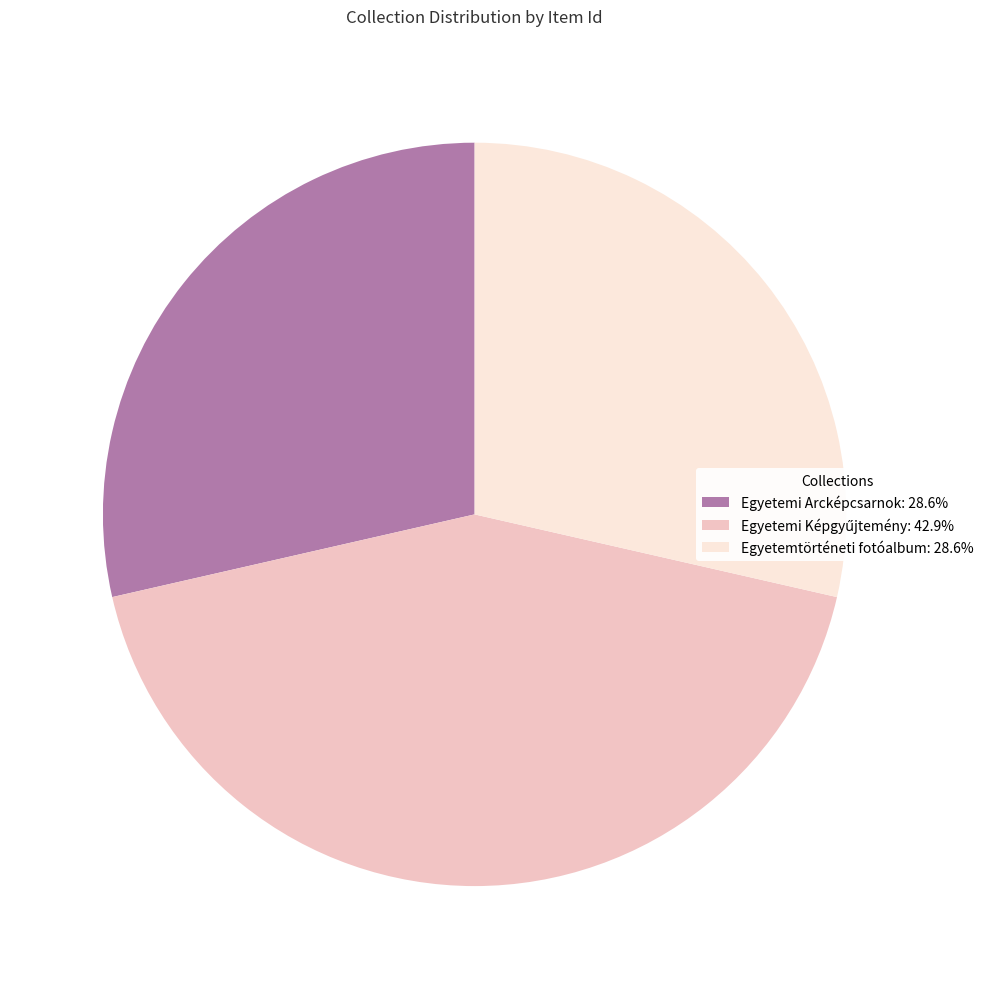

Do Egyetemi Arcképcsarnok: 28.6% and Egyetemtörténeti fotóalbum: 28.6% together represent more than half of the pie?

Yes